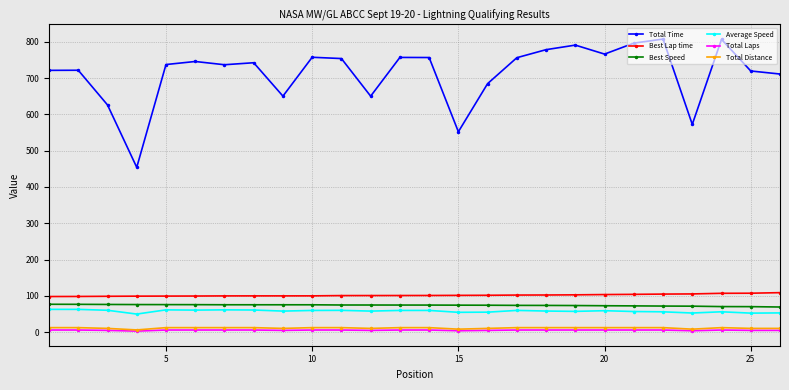

What are all the series names shown in the legend?

Total Time, Best Lap time, Best Speed, Average Speed, Total Laps, Total Distance